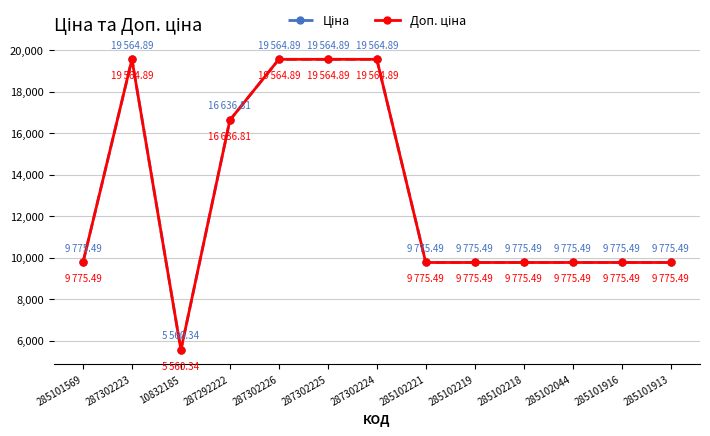

Is this an area chart (filled region under the line)?

No